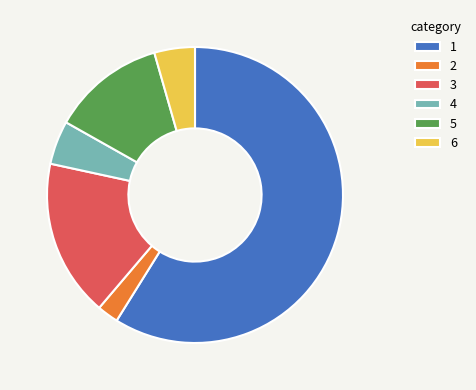

Between 3 and 5, which is larger?

3